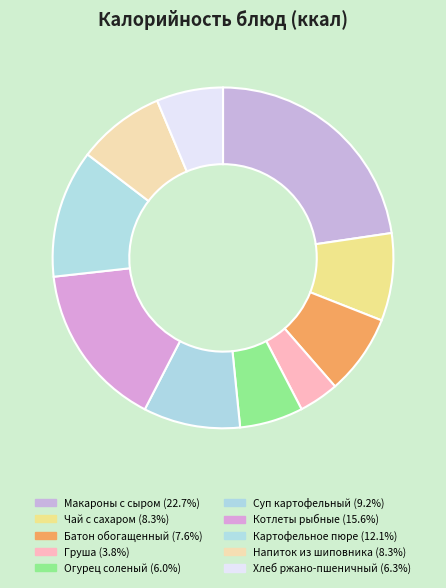

Does any single category account for the majority?

No